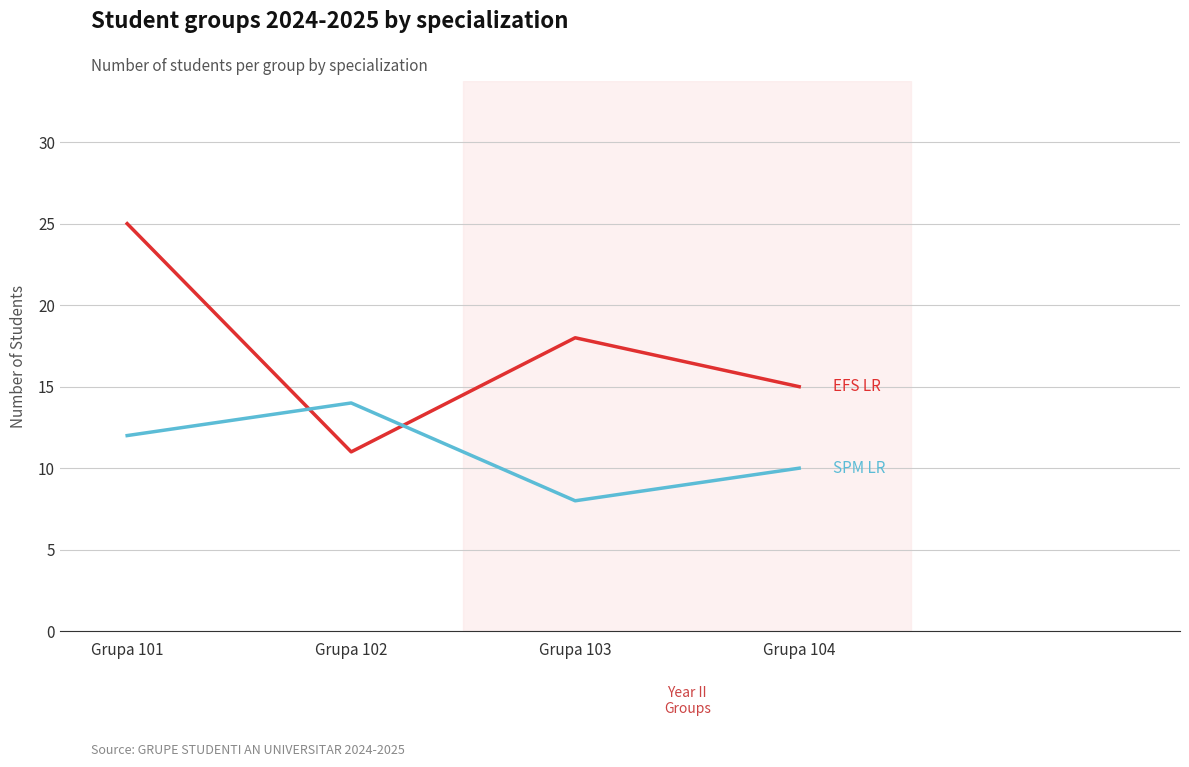

At which category does the chart reach its peak across all series?

Grupa 101